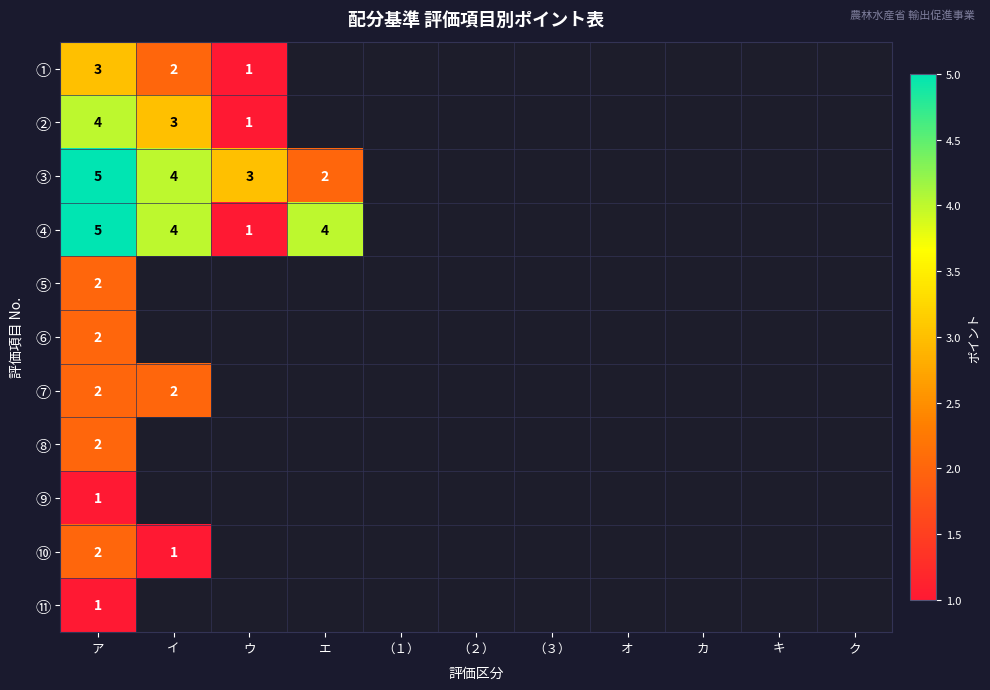

How many categories are shown in the chart?

11